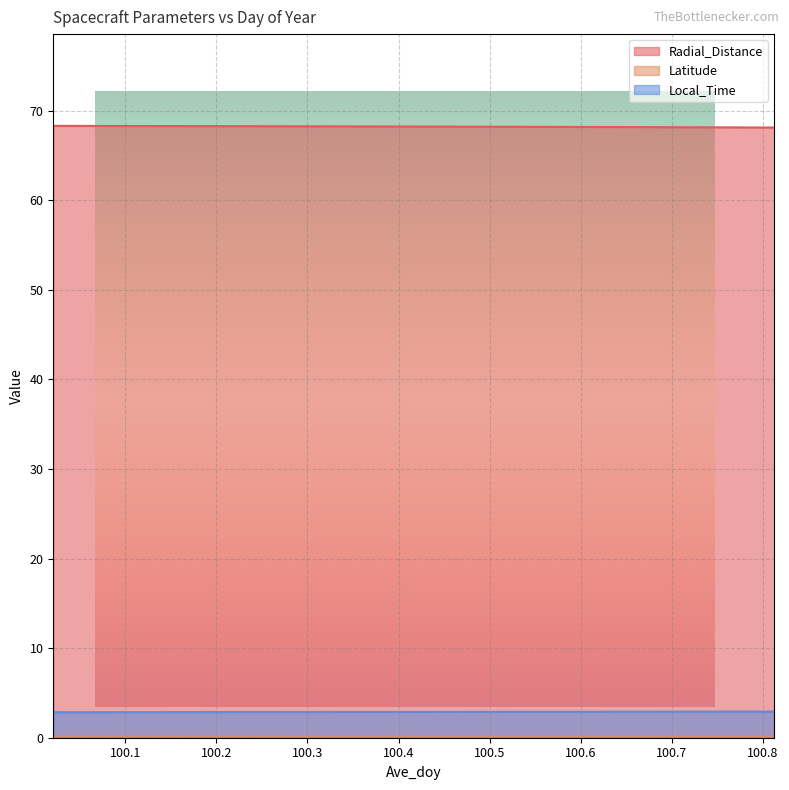

How many lines are shown in the chart?

3